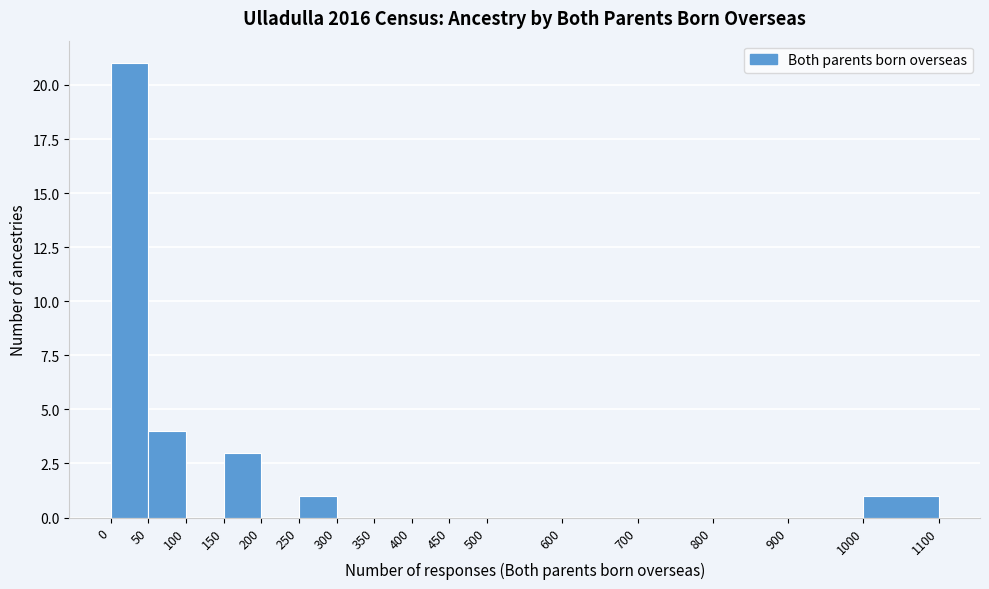

Reading left to right, transcribe this chart: for each bar, give the range it covers on the x-axis and its height. The values are not printed on the chart, so give them approximately, as read against the axis.

0 to 50: 21
50 to 100: 4
100 to 150: 0
150 to 200: 3
200 to 250: 0
250 to 300: 1
300 to 350: 0
350 to 400: 0
400 to 450: 0
450 to 500: 0
500 to 600: 0
600 to 700: 0
700 to 800: 0
800 to 900: 0
900 to 1000: 0
1000 to 1100: 1